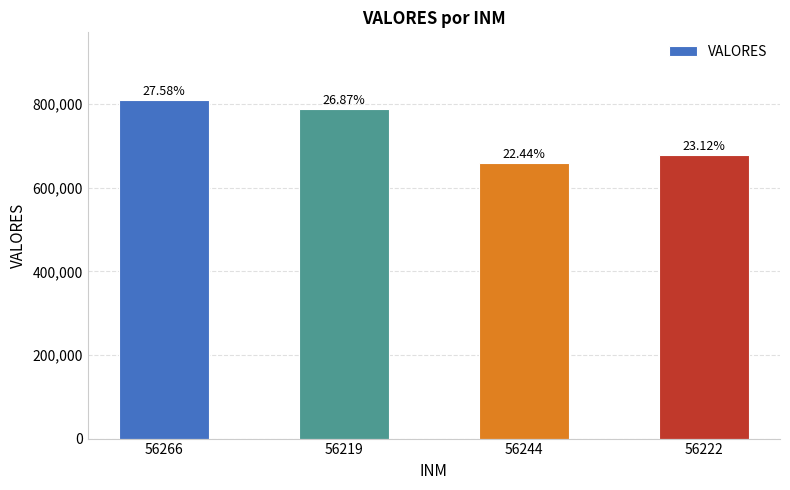

Which category has the highest value across all series?

56266